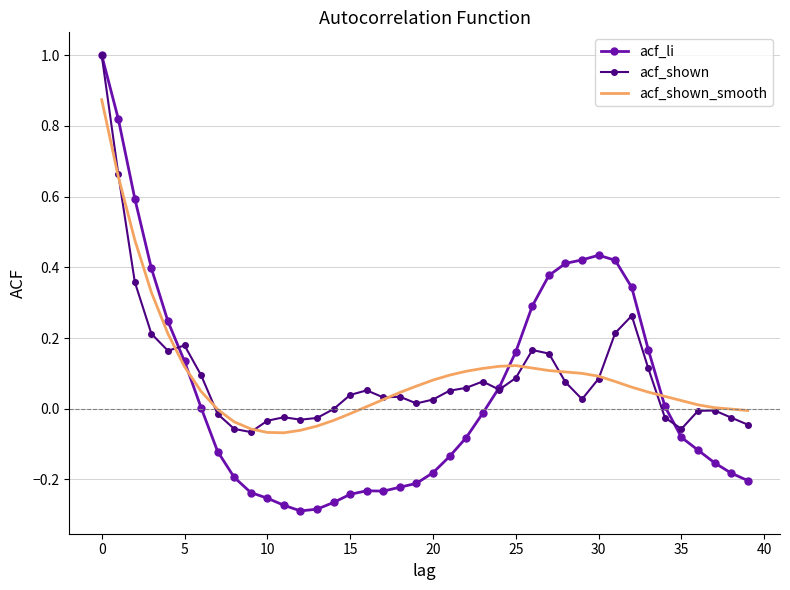

Which series has the largest range (max minus min)?

acf_li